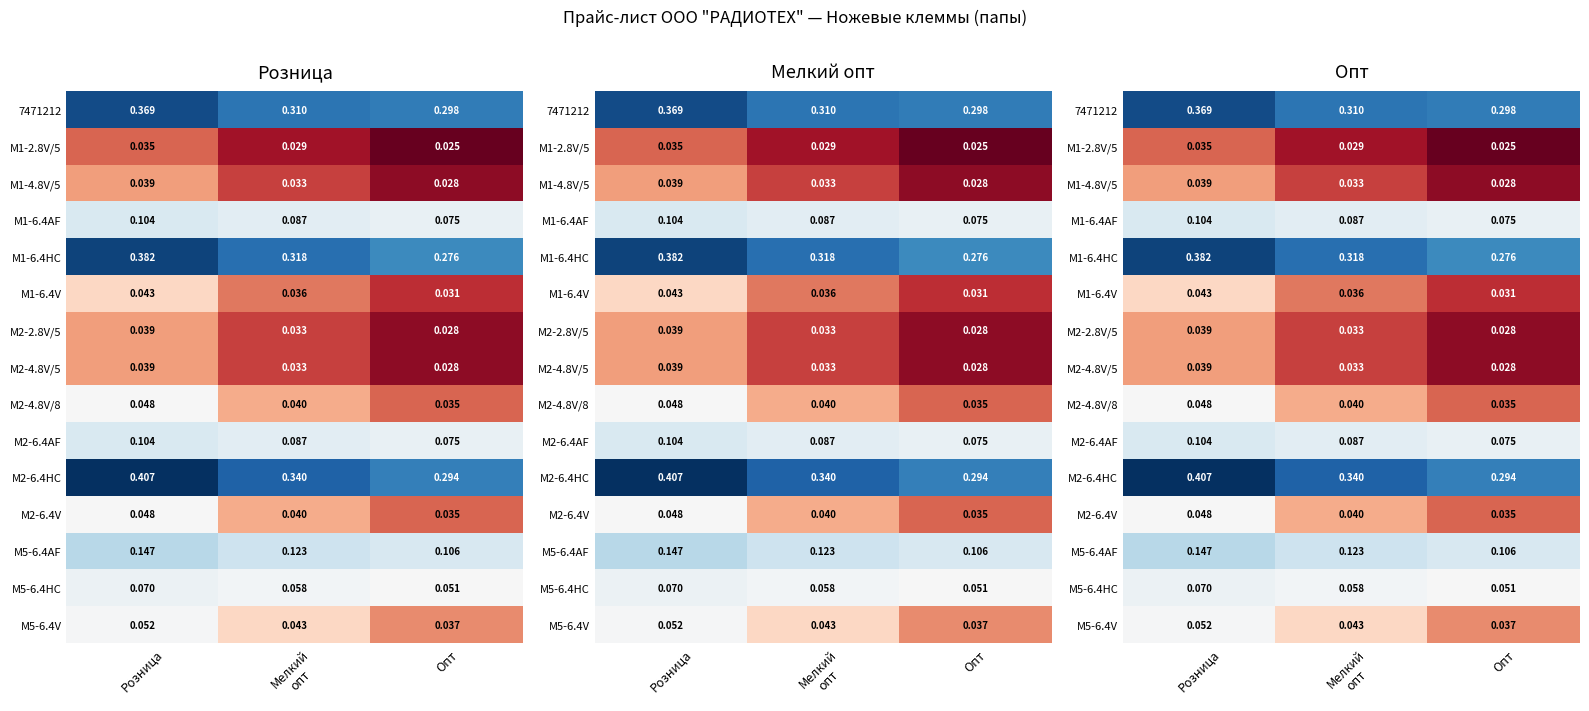

Between Опт and Розница, which is larger?

Розница